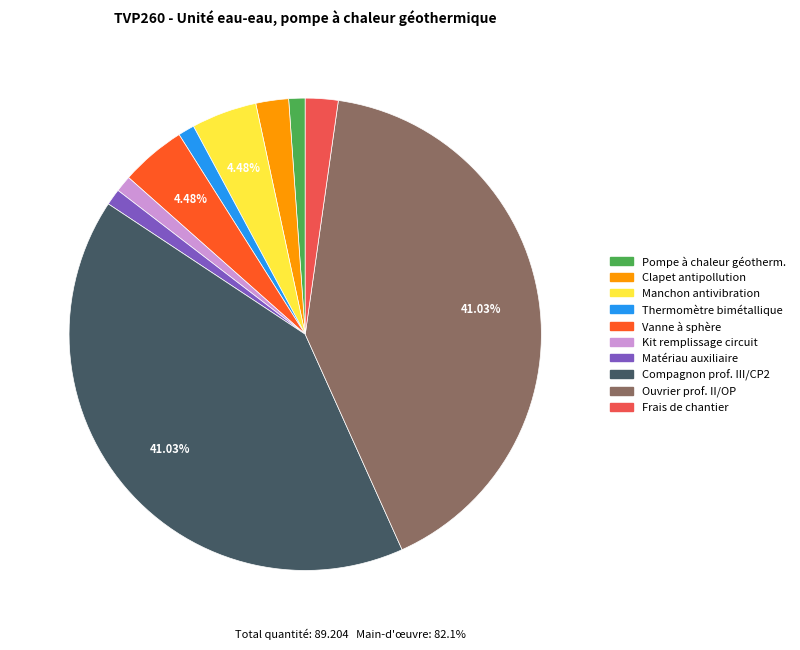

Does any single category account for the majority?

No